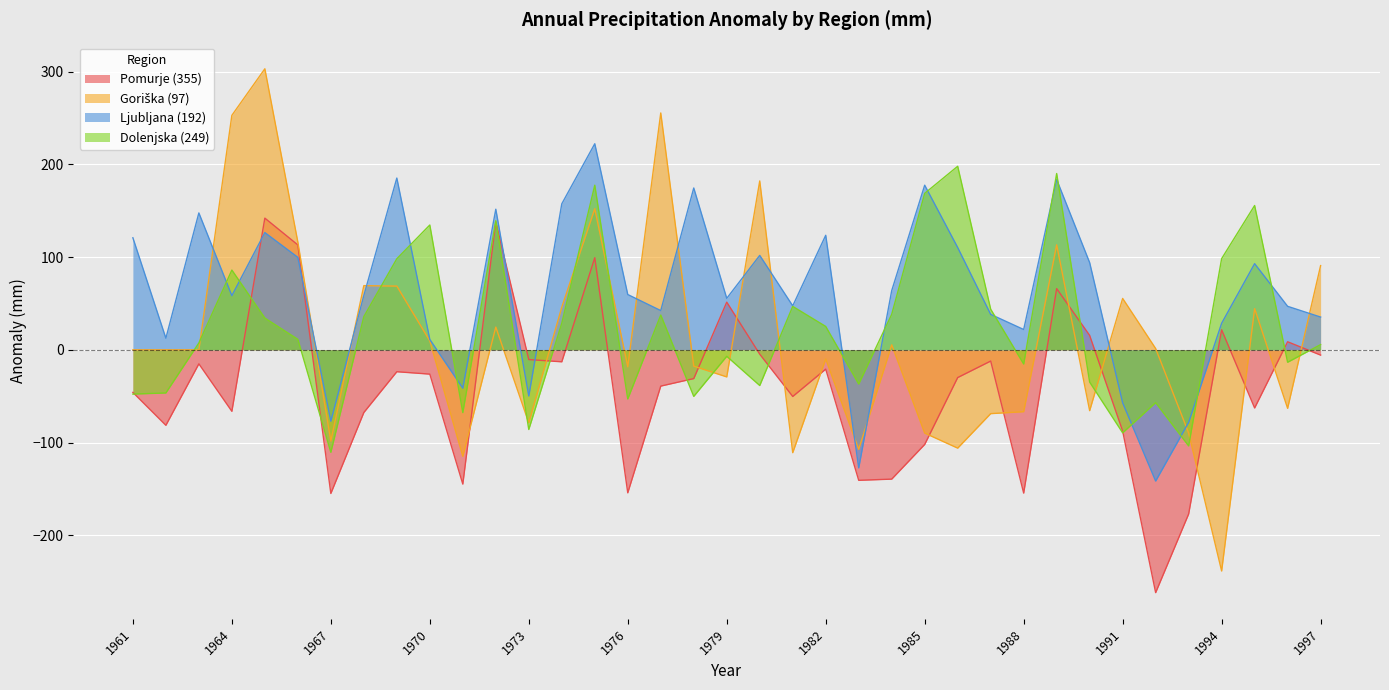

What is the difference between the highest and lowest values at 1964?

319.1